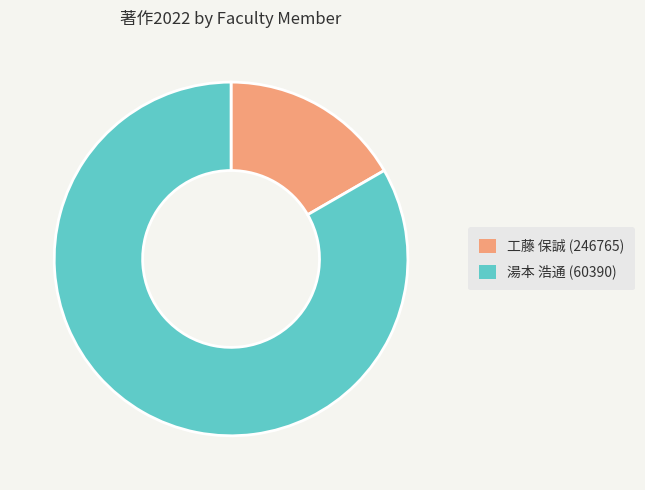

Is 湯本 浩通 (60390) the majority of the pie?

Yes